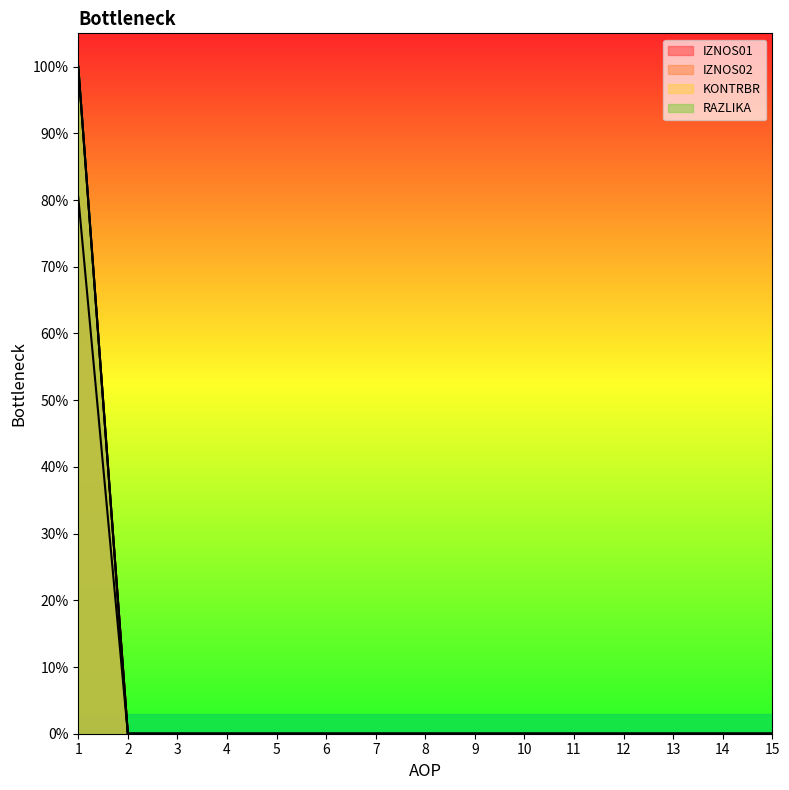

The value of RAZLIKA at 2 is 0.0. True or false?

True